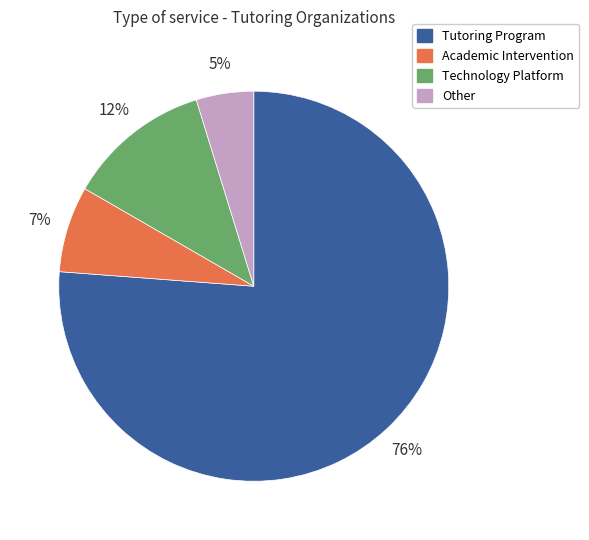

Is it true that Technology Platform is 12% of the pie?

True